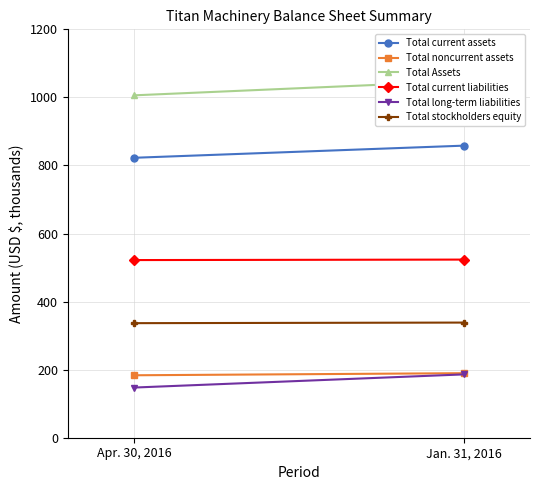

What are all the series names shown in the legend?

Total current assets, Total noncurrent assets, Total Assets, Total current liabilities, Total long-term liabilities, Total stockholders equity